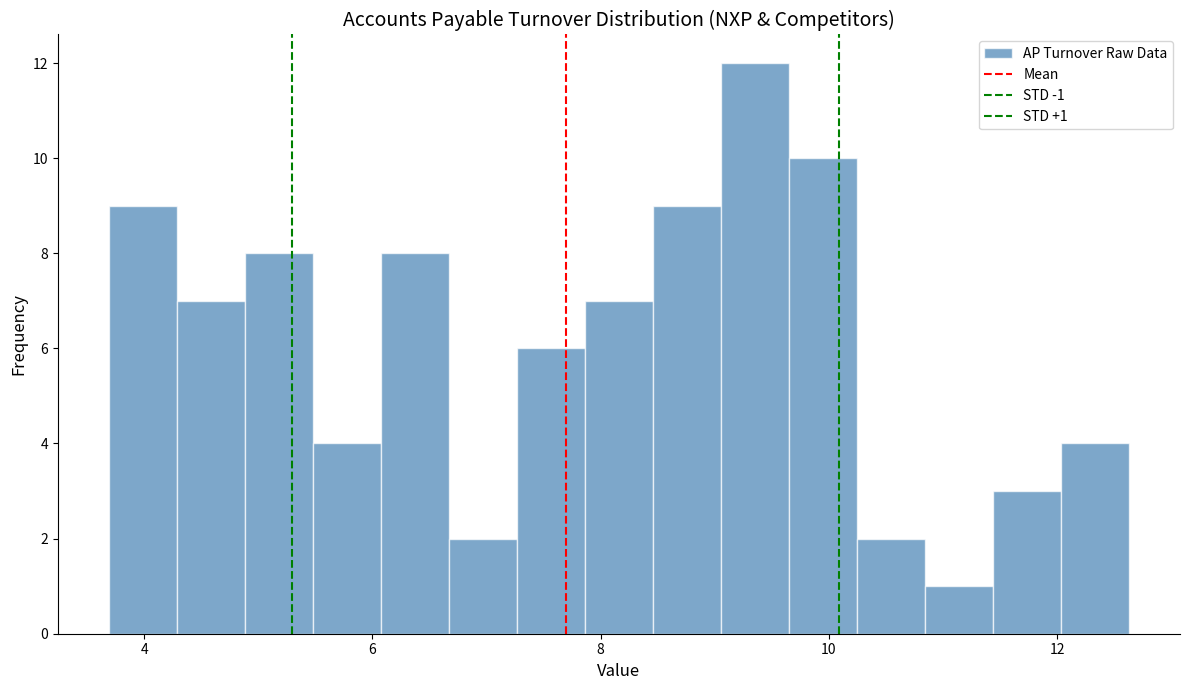

Read against the x-axis, roughly where is the centre of the tallest bar?

9.4